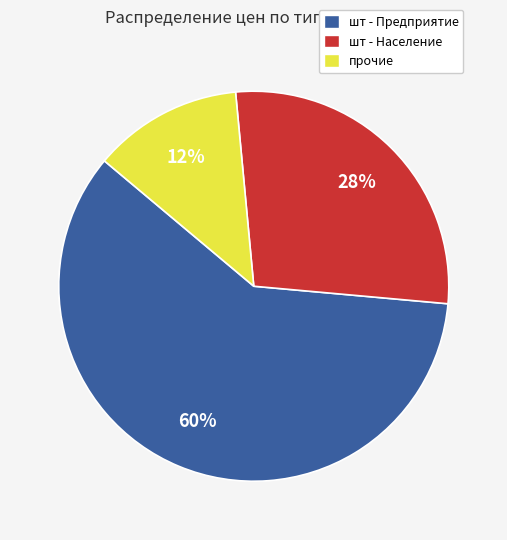

Count the number of slices in the pie.

3